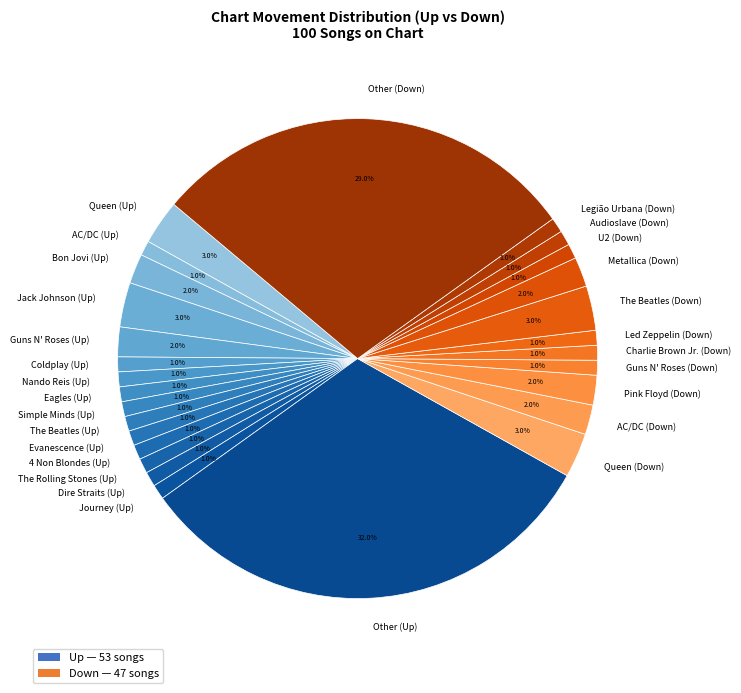

Does any single category account for the majority?

No